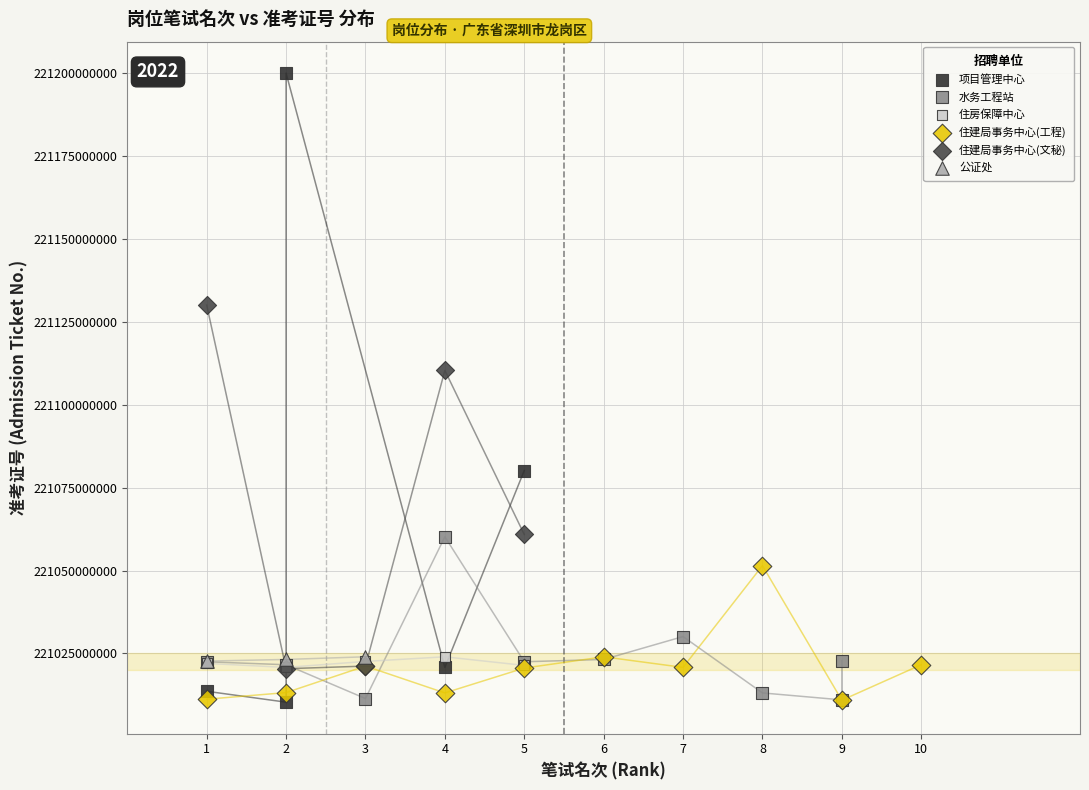

Which series reaches the maximum Y coordinate?

项目管理中心